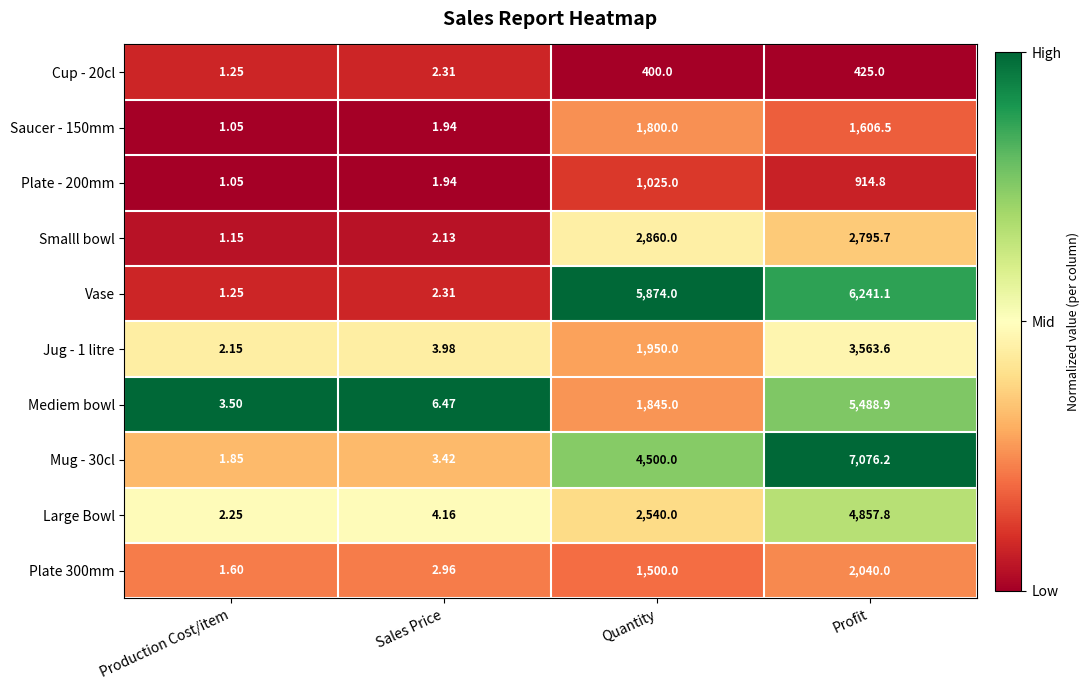

At Quantity, list the series in order from smallest to largest.

Cup - 20cl, Plate - 200mm, Plate 300mm, Saucer - 150mm, Mediem bowl, Jug - 1 litre, Large Bowl, Smalll bowl, Mug - 30cl, Vase